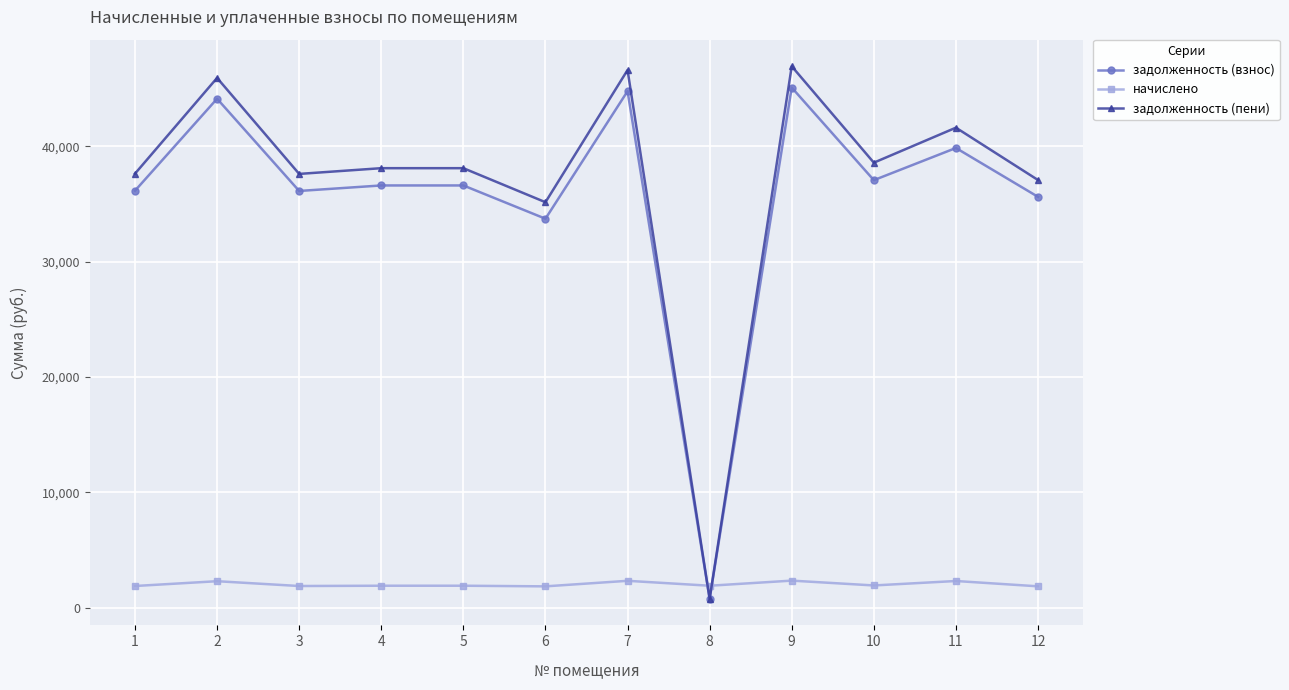

What is the greatest value displayed?

46945.1